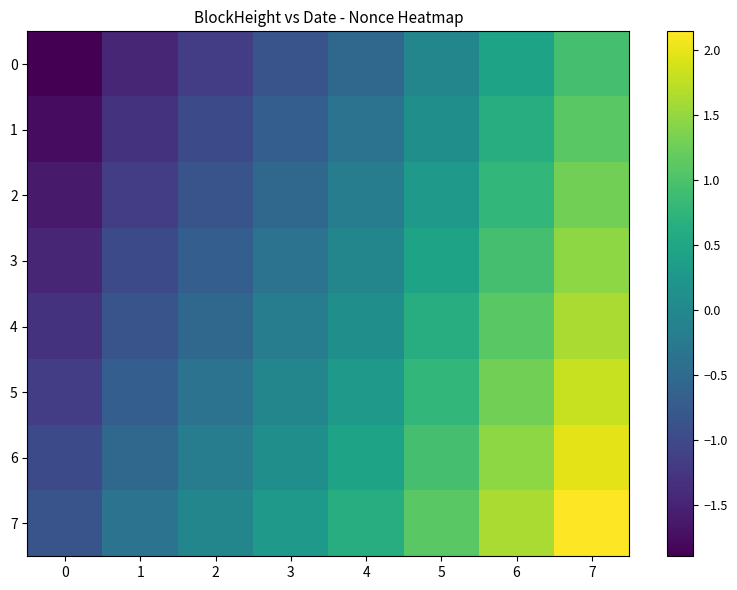

What is the difference between the 1 values at 3 and 4?

0.3